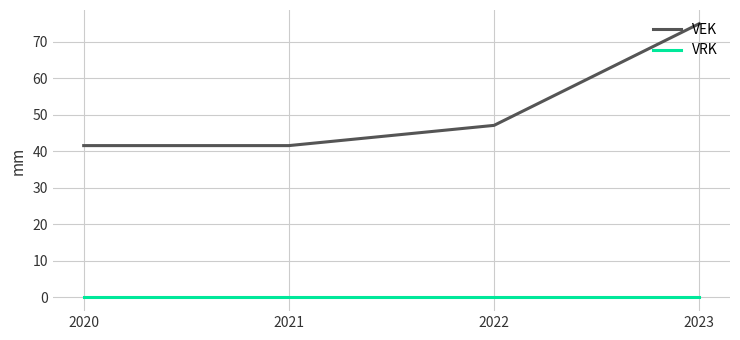

Reading left to right, what are all the values shown in this chart?

VEK: 2020=41.6	2021=41.6	2022=47.1	2023=75.0
VRK: 2020=0.0	2021=0.0	2022=0.0	2023=0.0